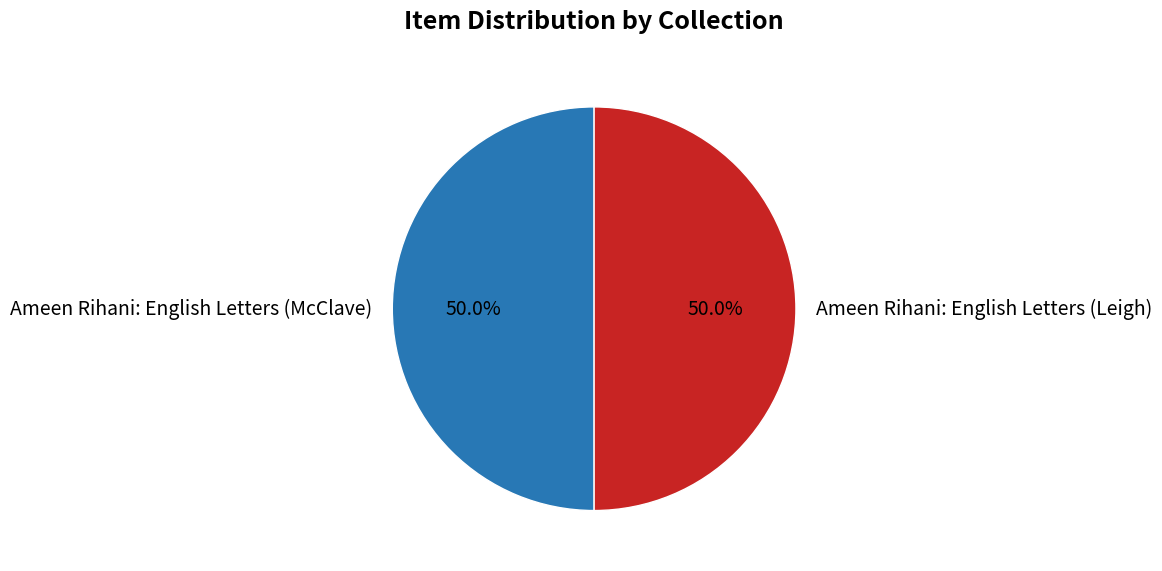

Count the number of slices in the pie.

2